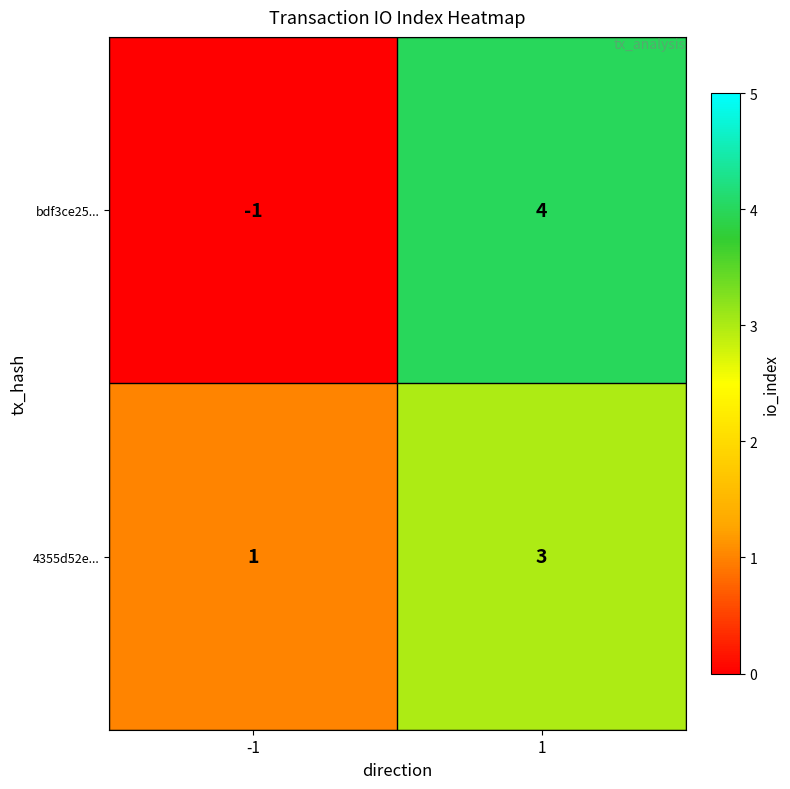

How many data points does each series have?

2